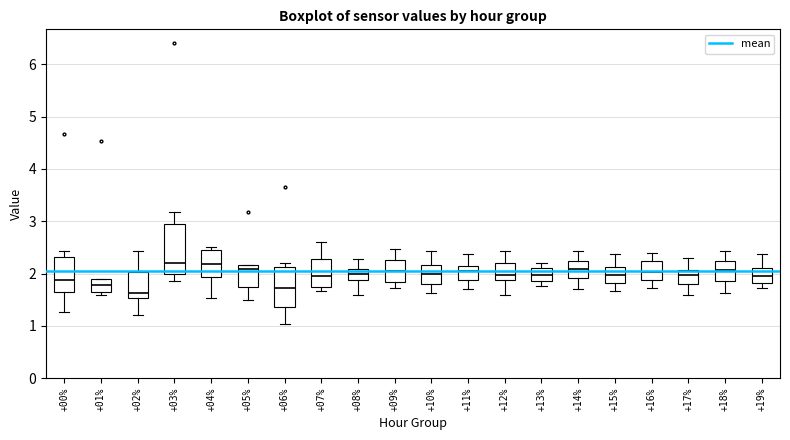

Which box is the tallest, from its lower edge to its upper edge?

+03%